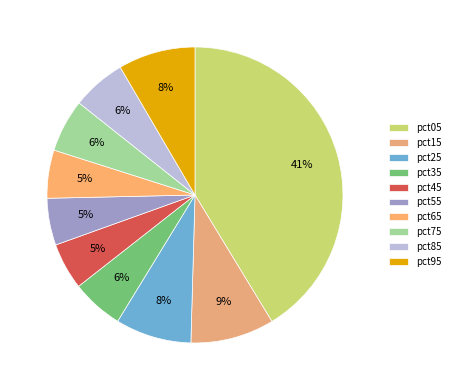

To the nearest percent, what percentage of the pie is pct85?

6%